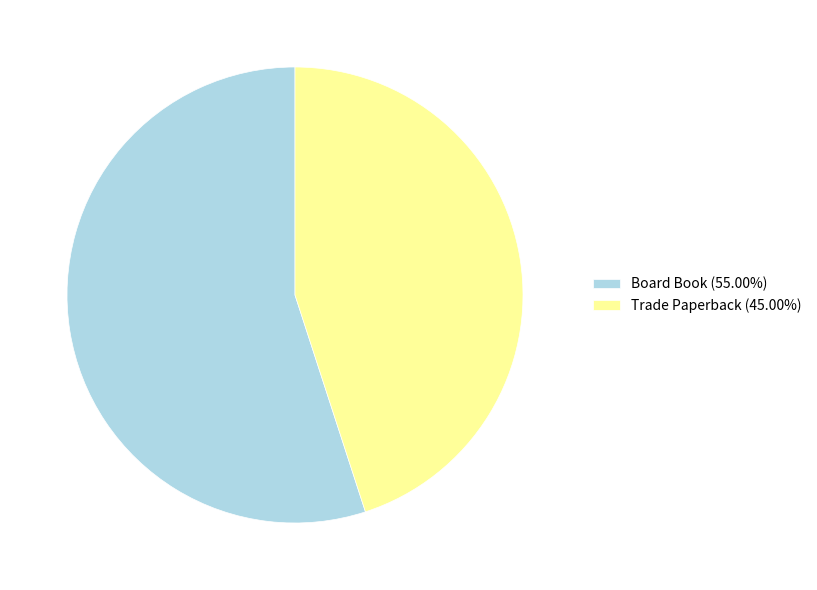

Rank the categories by value from lowest to highest.

Trade Paperback, Board Book